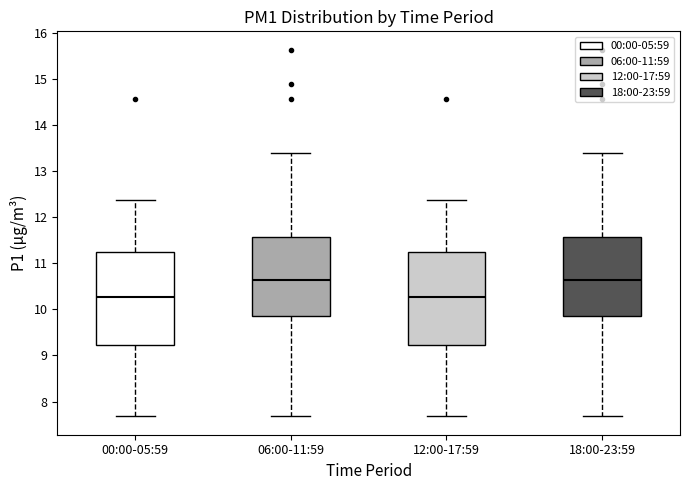

Reading left to right, transcribe this box plot: for each box, give where its median line is, the range the box spans, and where its two whiskers end, as read against the y-axis. The values are not printed on the chart, so give them approximately, as read against the axis.

00:00-05:59: median 10.3, box 9.2 to 11.2, whiskers 7.7 to 12.4
06:00-11:59: median 10.6, box 9.9 to 11.6, whiskers 7.7 to 13.4
12:00-17:59: median 10.3, box 9.2 to 11.2, whiskers 7.7 to 12.4
18:00-23:59: median 10.6, box 9.9 to 11.6, whiskers 7.7 to 13.4